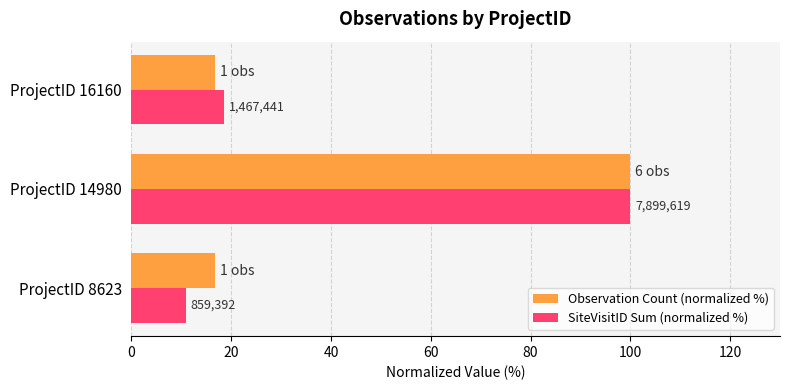

What are all the series names shown in the legend?

Observation Count (normalized %), SiteVisitID Sum (normalized %)